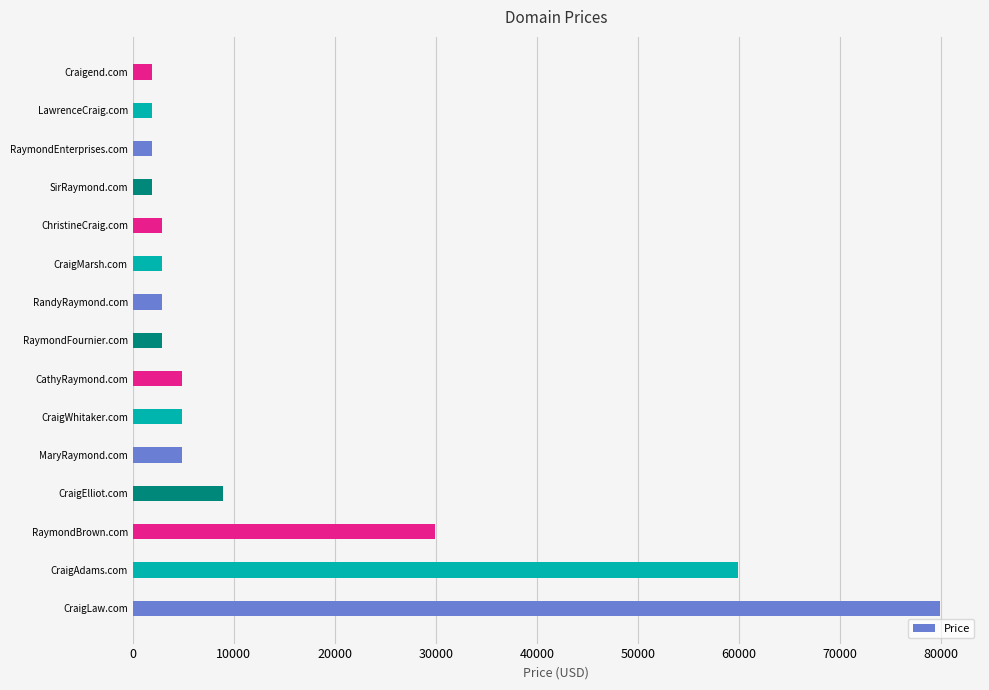

What is the sum of all values?

212320